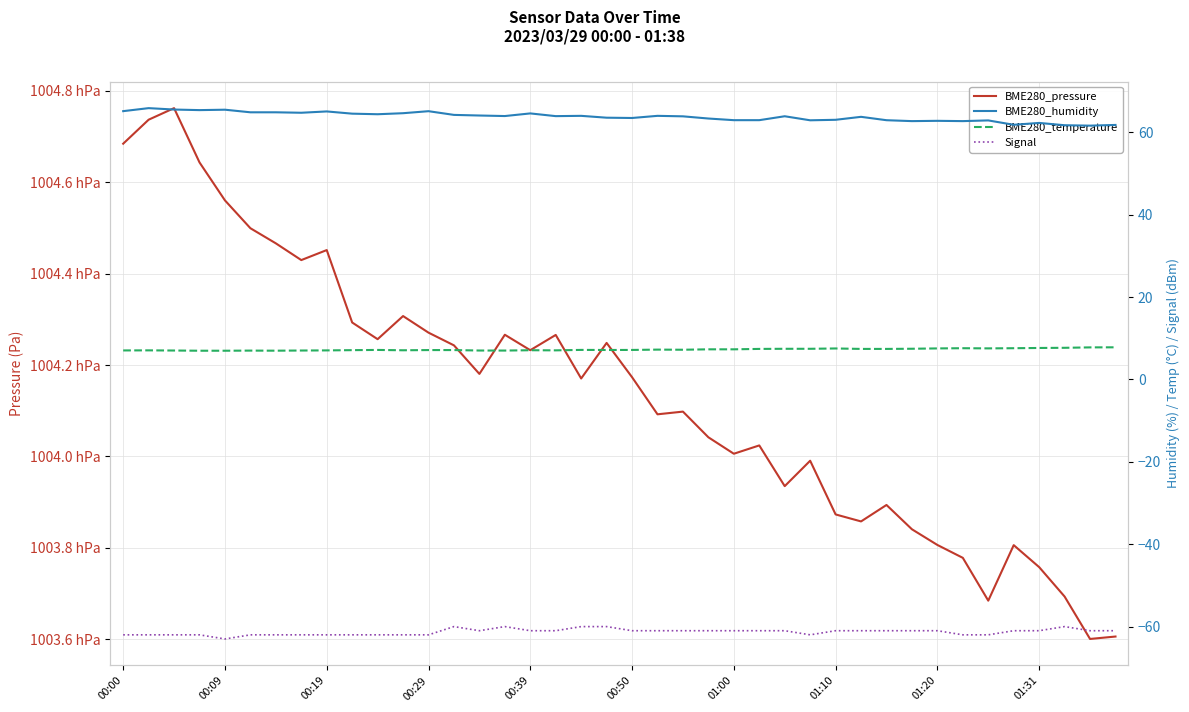

True or false: BME280_humidity and BME280_pressure cross at least once.

False